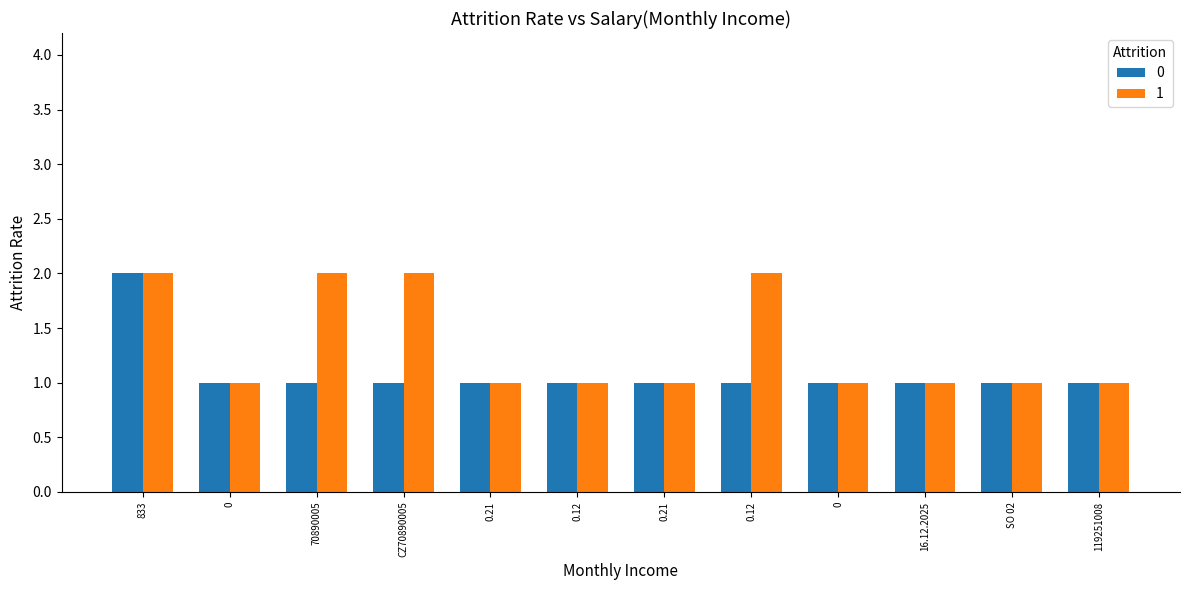

Between 70890005 and 0.21, which series saw the biggest shift?

1